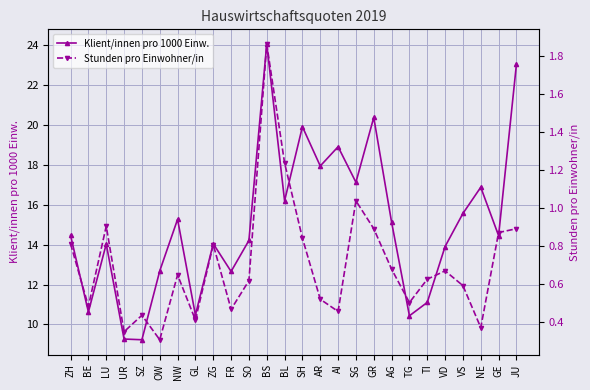

True or false: Klient/innen pro 1000 Einw. and Stunden pro Einwohner/in cross at least once.

False